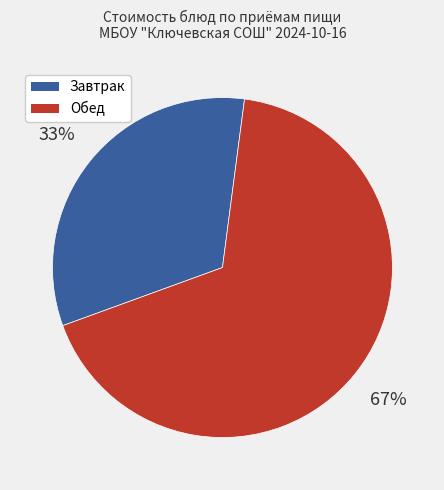

Between Обед and Завтрак, which is larger?

Обед